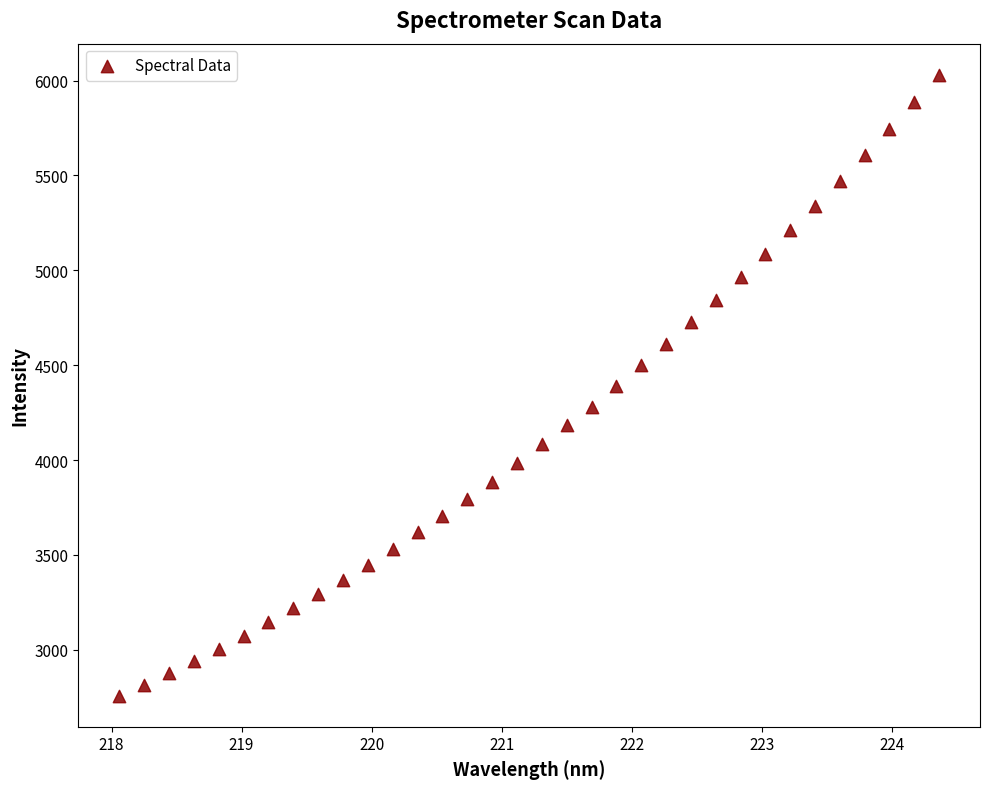

What is the range of X values (max minus min)?

6.3